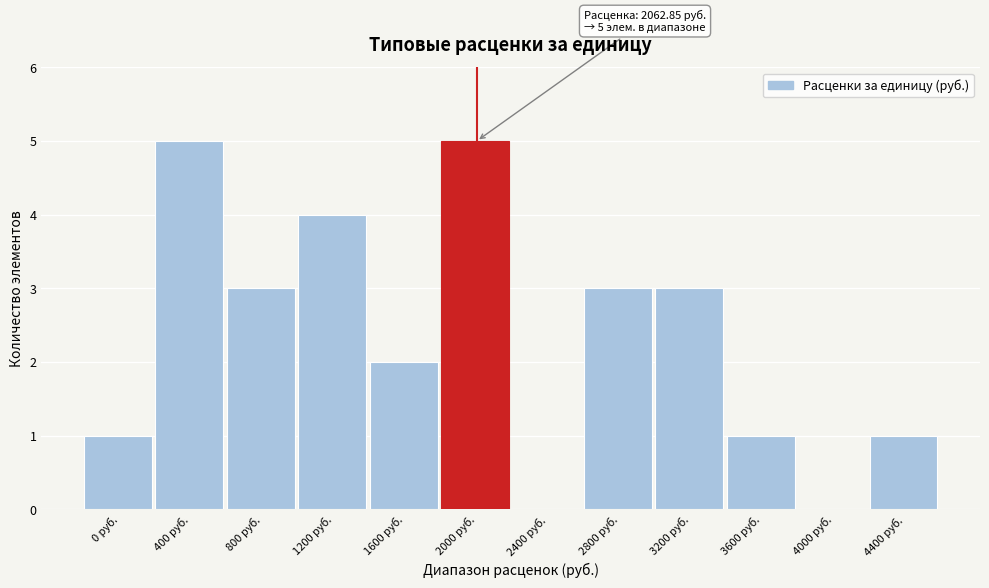

Reading left to right, list all the values displayed in this chart.

0 руб.=1	400 руб.=5	800 руб.=3	1200 руб.=4	1600 руб.=2	2000 руб.=5	2400 руб.=0	2800 руб.=3	3200 руб.=3	3600 руб.=1	4000 руб.=0	4400 руб.=1